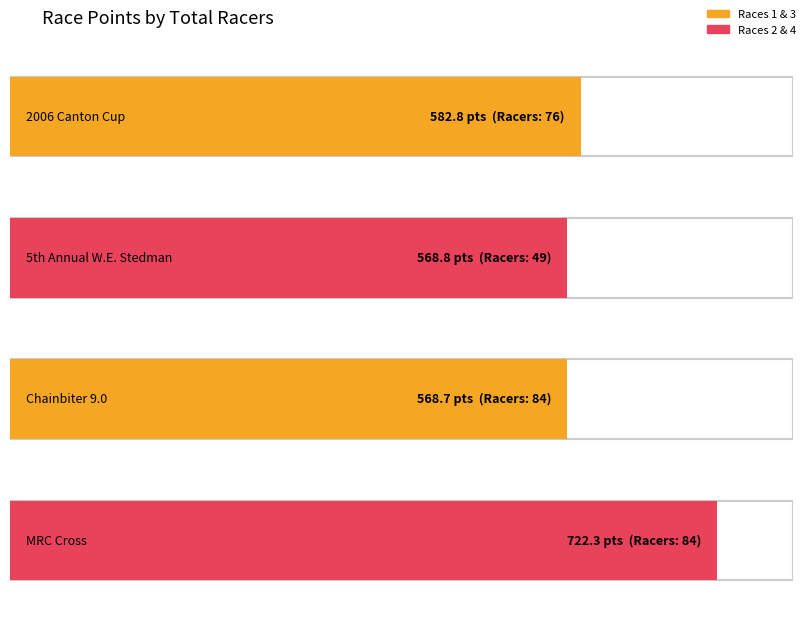

List the labels in order of value, smallest first.

84, 49, 76, 84